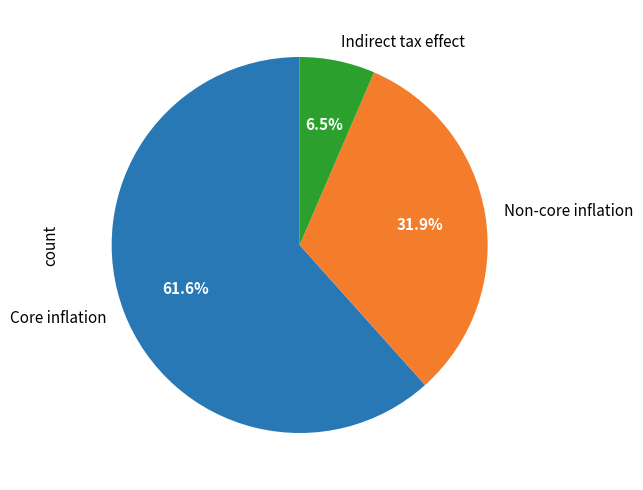

Which category has the biggest portion of the pie?

Core inflation